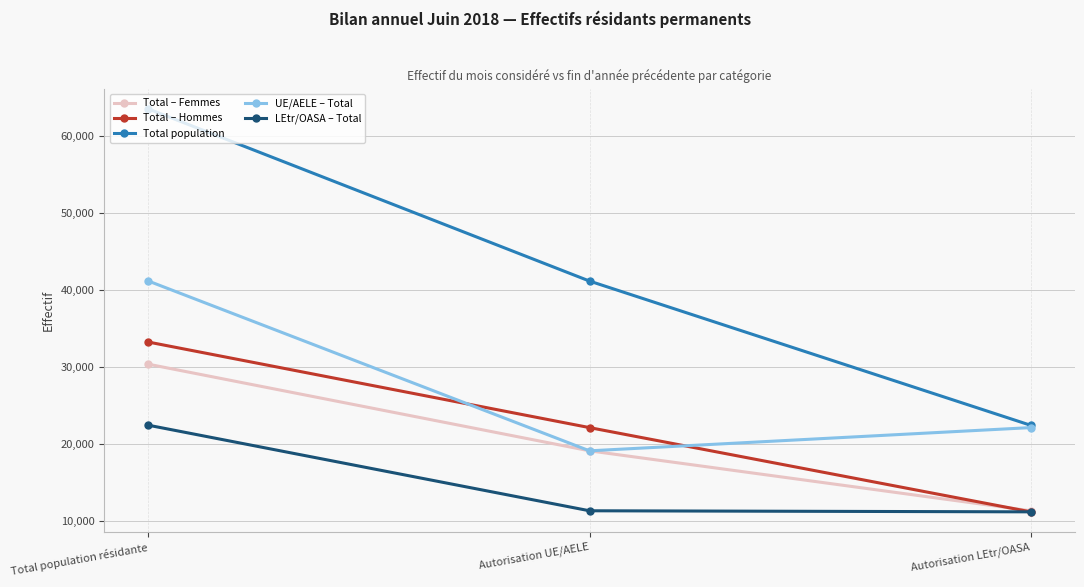

What is the minimum value shown in the chart?

11130